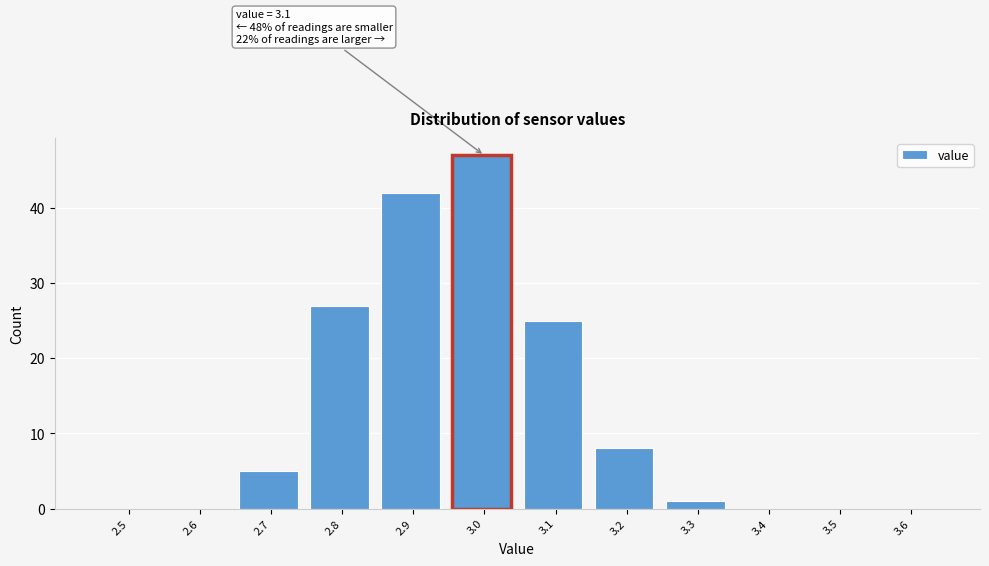

Reading left to right, transcribe all the data shown in this chart.

2.5=0	2.6=0	2.7=5	2.8=27	2.9=42	3.0=47	3.1=25	3.2=8	3.3=1	3.4=0	3.5=0	3.6=0